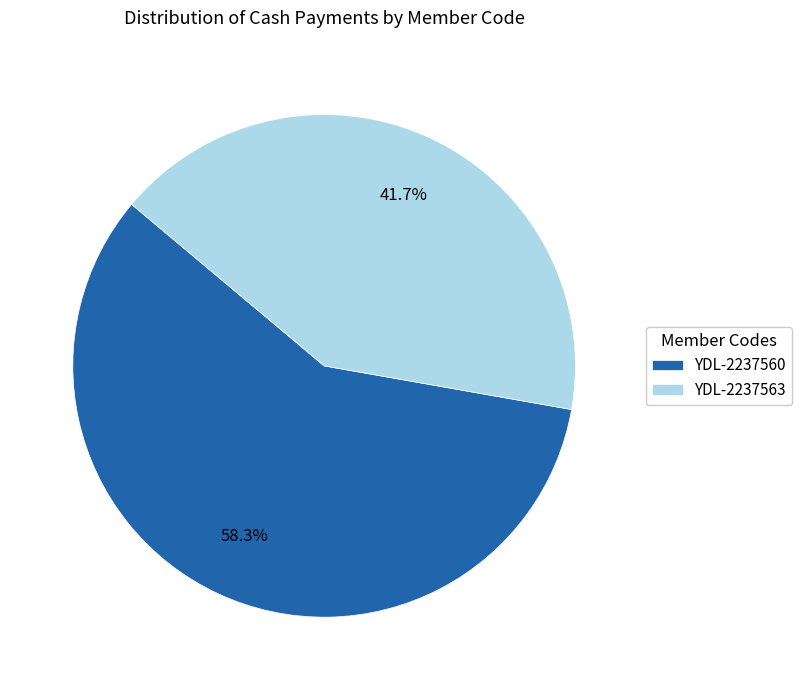

What percentage is the YDL-2237563 slice, to the nearest percent?

42%